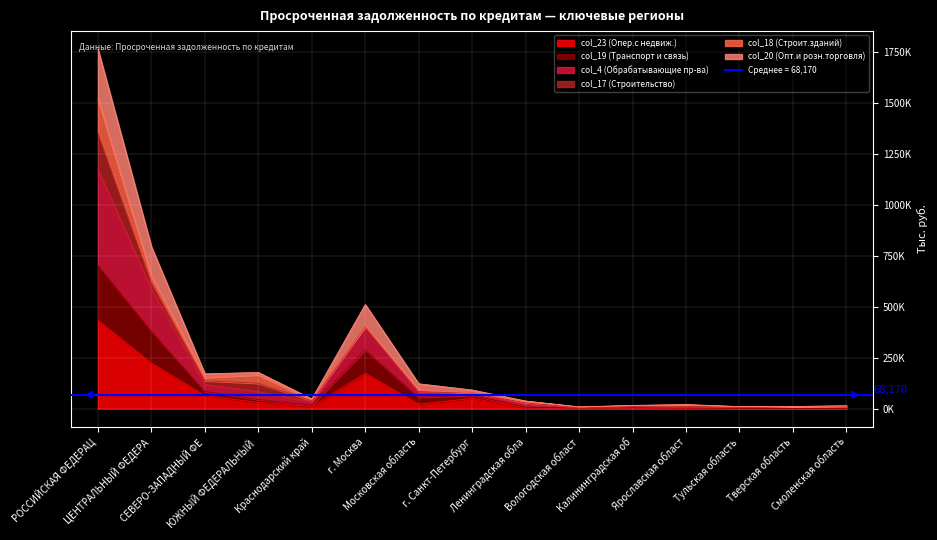

The col_19 (Транспорт и связь) series shows 22831 at СЕВЕРО-ЗАПАДНЫЙ ФЕ. True or false?

False